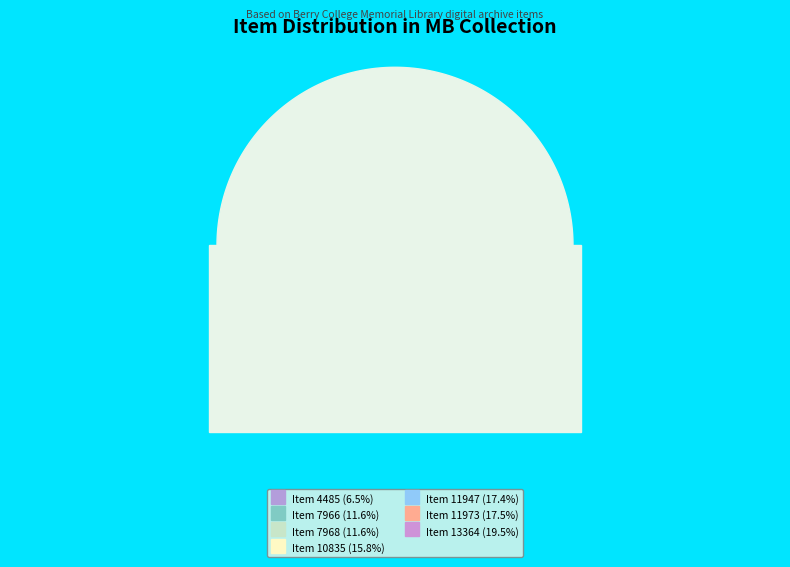

Does any single category account for the majority?

No